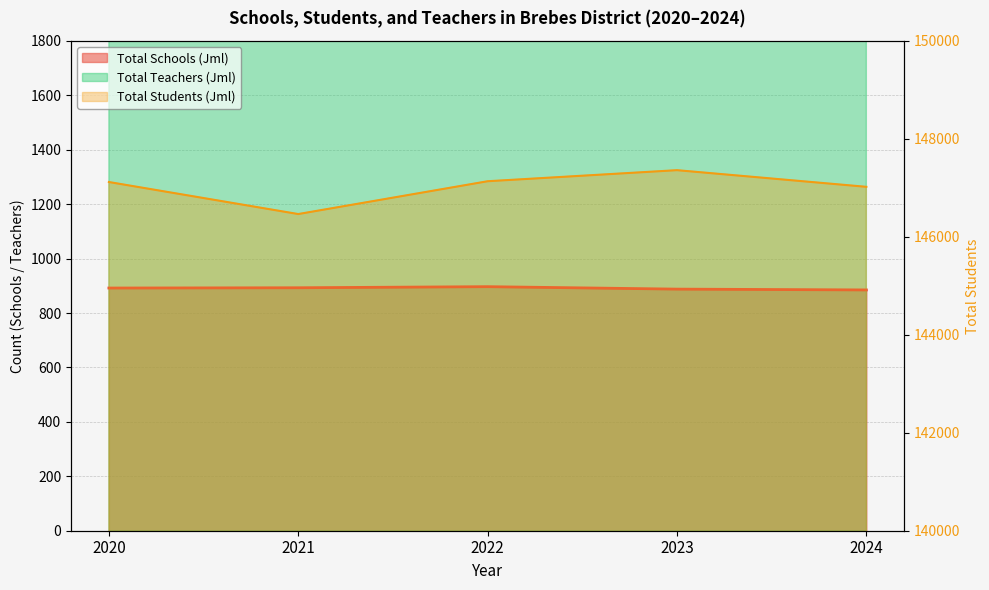

True or false: Total Schools (Jml) has a value of 897 at 2022.

True